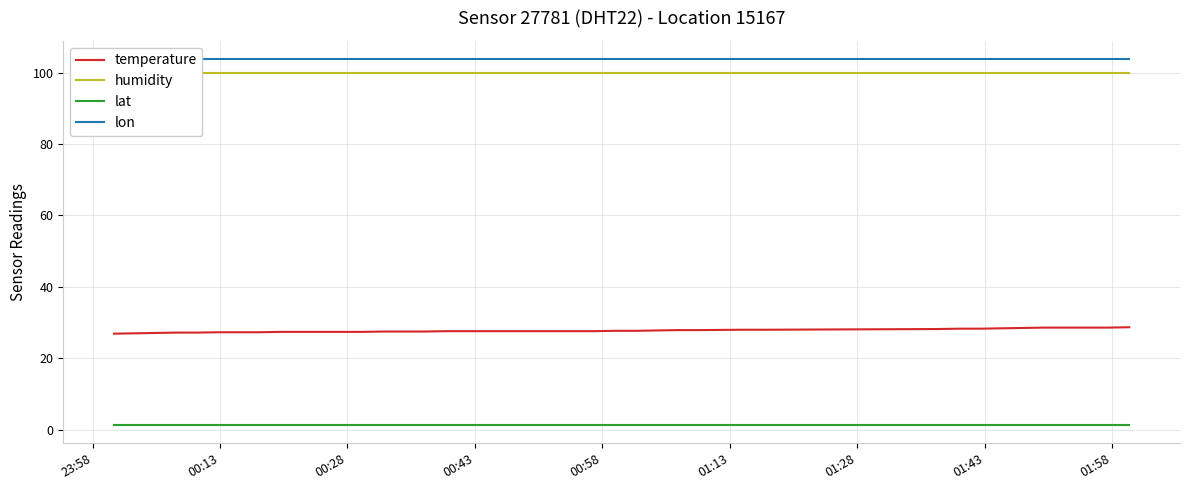

Reading right to left, list all the values displayed in this chart.

temperature: 28.7	28.6	28.6	28.6	28.6	28.5	28.4	28.3	28.3	28.2	28.0	28.0	27.9	27.9	27.8	27.7	27.7	27.6	27.6	27.6	27.6	27.6	27.6	27.6	27.5	27.5	27.5	27.4	27.4	27.4	27.4	27.4	27.3	27.3	27.3	27.2	27.2	27.1	27.0	26.9
humidity: 99.9	99.9	99.9	99.9	99.9	99.9	99.9	99.9	99.9	99.9	99.9	99.9	99.9	99.9	99.9	99.9	99.9	99.9	99.9	99.9	99.9	99.9	99.9	99.9	99.9	99.9	99.9	99.9	99.9	99.9	99.9	99.9	99.9	99.9	99.9	99.9	99.9	99.9	99.9	99.9
lat: 1.3	1.3	1.3	1.3	1.3	1.3	1.3	1.3	1.3	1.3	1.3	1.3	1.3	1.3	1.3	1.3	1.3	1.3	1.3	1.3	1.3	1.3	1.3	1.3	1.3	1.3	1.3	1.3	1.3	1.3	1.3	1.3	1.3	1.3	1.3	1.3	1.3	1.3	1.3	1.3
lon: 103.8	103.8	103.8	103.8	103.8	103.8	103.8	103.8	103.8	103.8	103.8	103.8	103.8	103.8	103.8	103.8	103.8	103.8	103.8	103.8	103.8	103.8	103.8	103.8	103.8	103.8	103.8	103.8	103.8	103.8	103.8	103.8	103.8	103.8	103.8	103.8	103.8	103.8	103.8	103.8